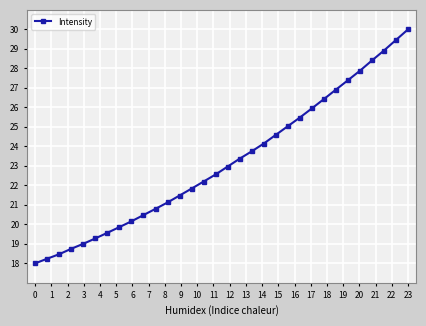

Reading left to right, transcribe all the data shown in this chart.

18.0	18.2	18.5	18.7	19.0	19.3	19.6	19.9	20.2	20.5	20.8	21.1	21.5	21.8	22.2	22.6	23.0	23.4	23.7	24.1	24.6	25.0	25.5	25.9	26.4	26.9	27.4	27.9	28.4	28.9	29.5	30.0